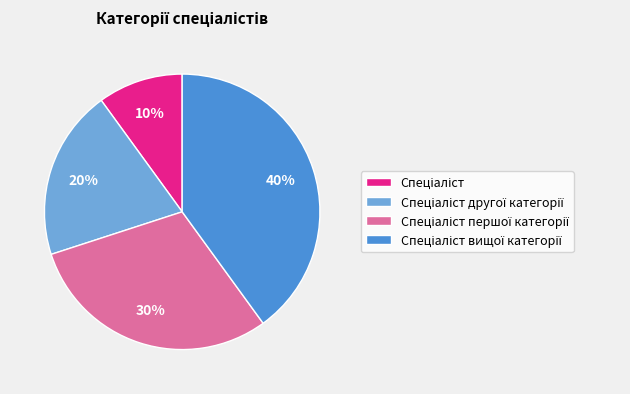

To the nearest percent, what is the difference between the largest and smallest slice percentages?

30%